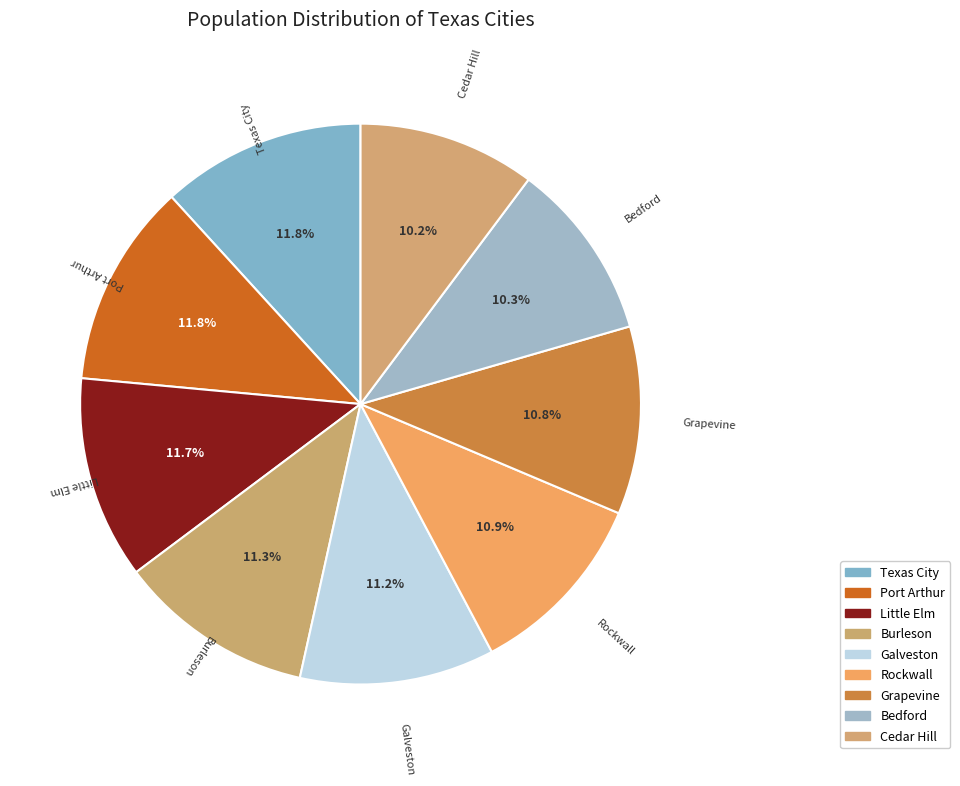

Which has a higher value, Texas City or Grapevine?

Texas City